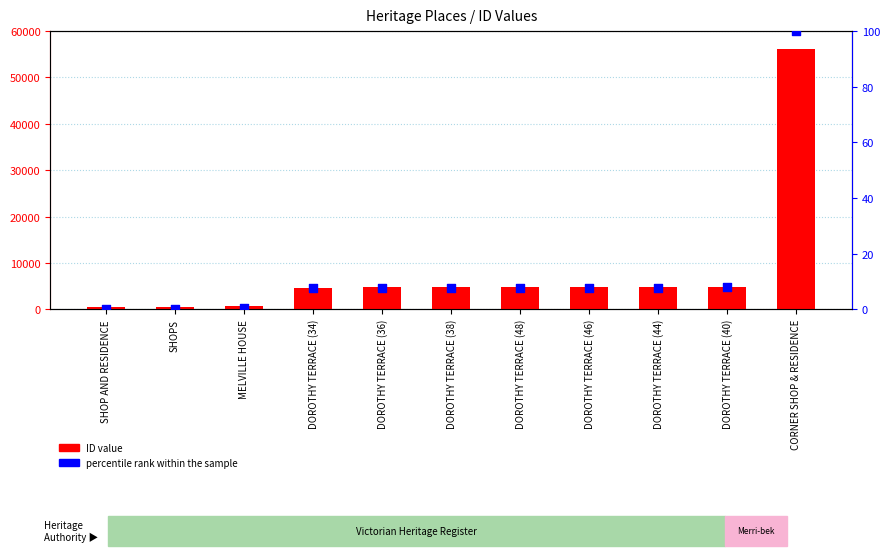

At which category is the sum across all series the highest?

CORNER SHOP & RESIDENCE